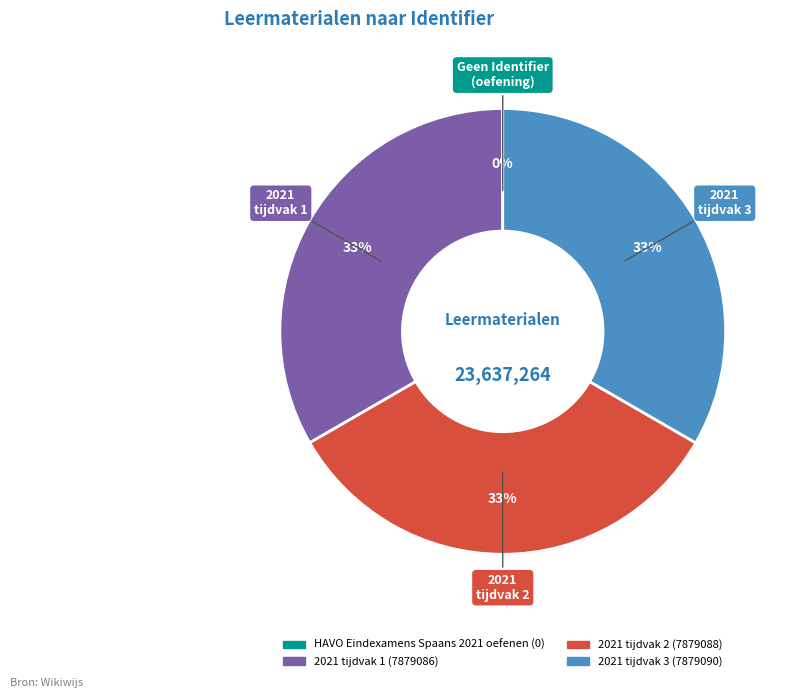

Does 2021 tijdvak 2 account for over 50% of the chart?

No